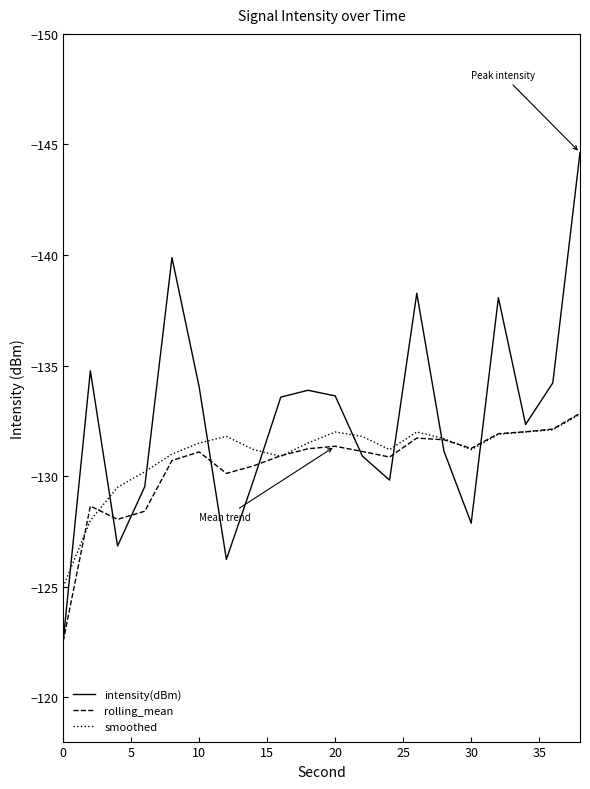

Which series has the widest spread of values?

intensity(dBm)